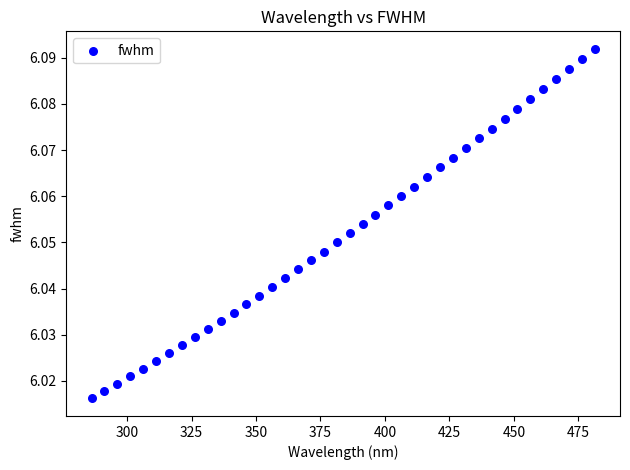

What is the range of X values (max minus min)?

195.2